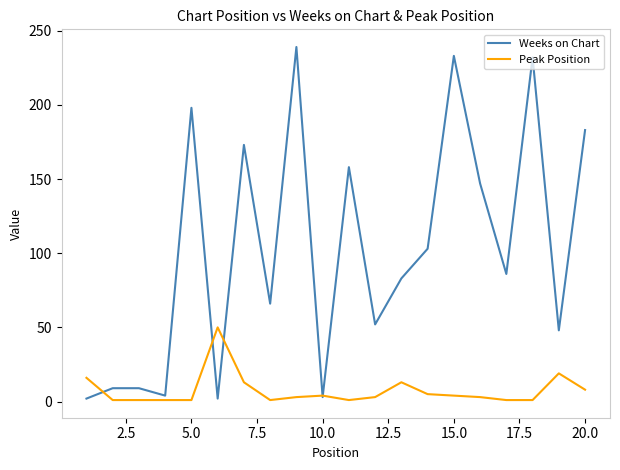

Which series has the largest total across all categories?

Weeks on Chart